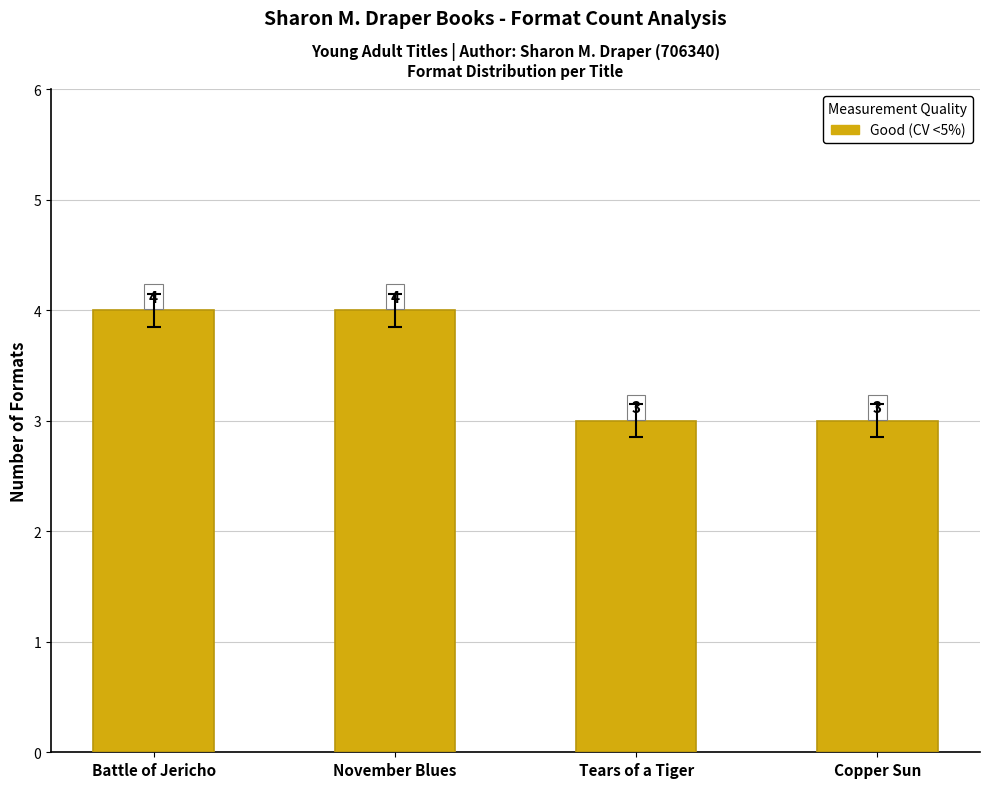

What is the approximate value at November Blues?

4